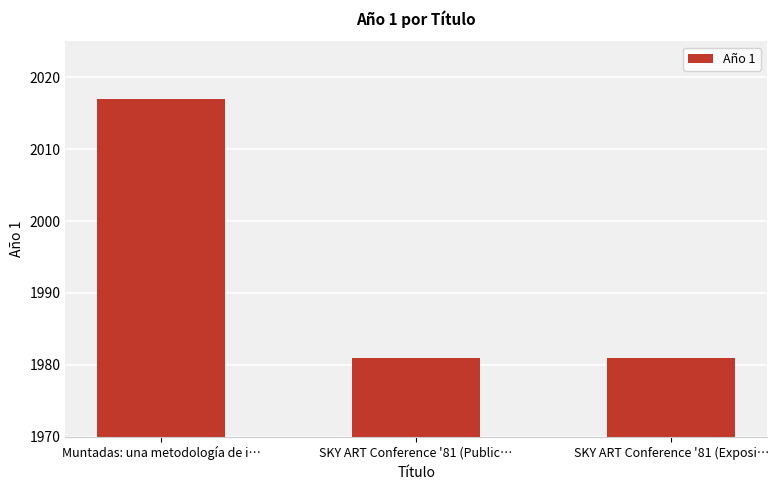

What is the maximum value shown in the chart?

2017